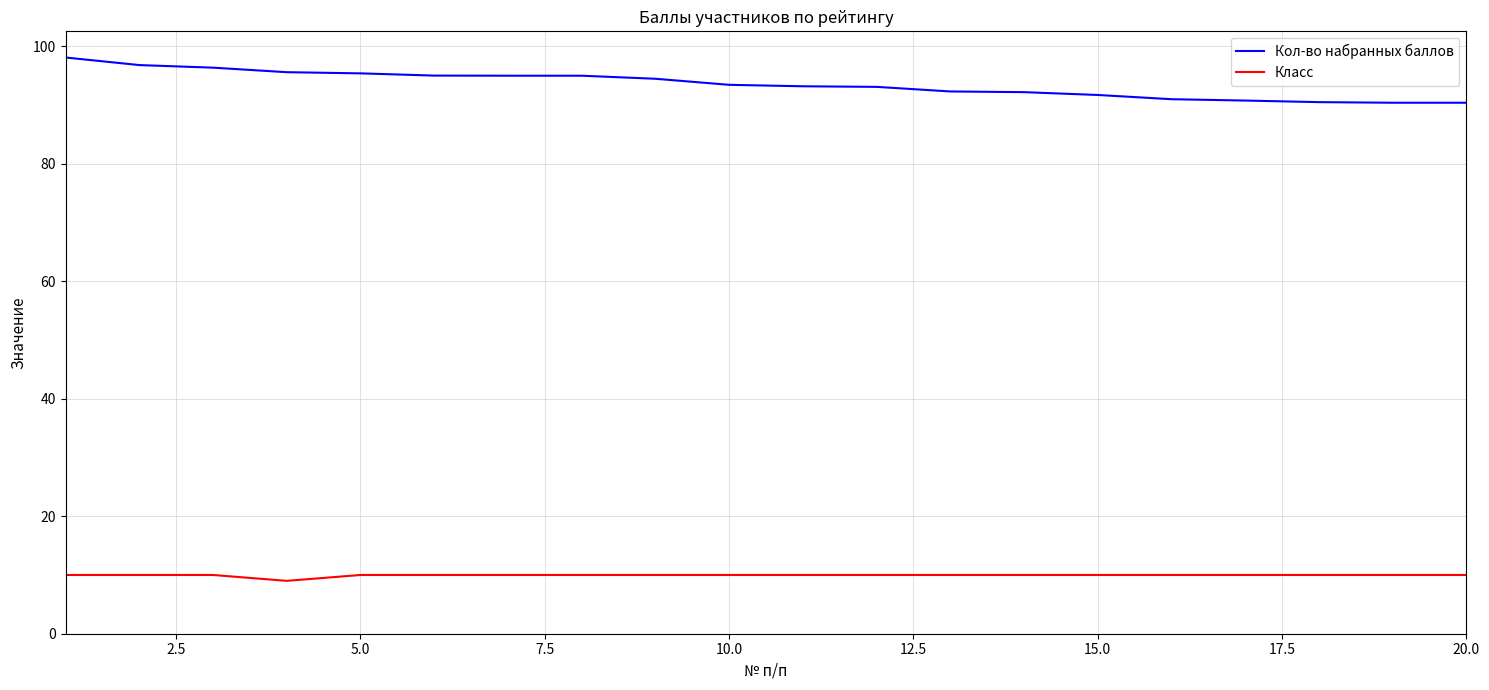

Which series has the largest range (max minus min)?

Кол-во набранных баллов